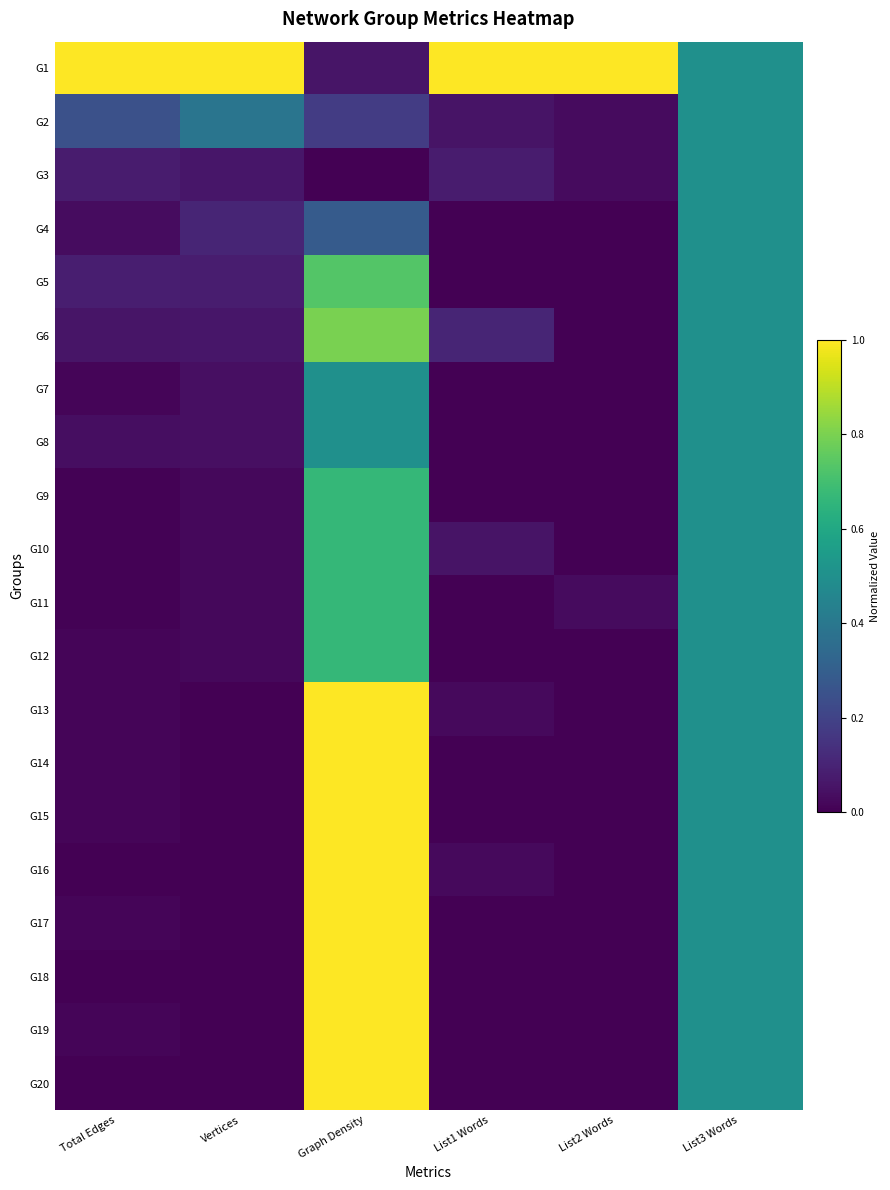

Rank the series at Vertices from highest to lowest value.

G1, G2, G4, G5, G3, G6, G7, G8, G9, G10, G11, G12, G13, G14, G15, G16, G17, G18, G19, G20